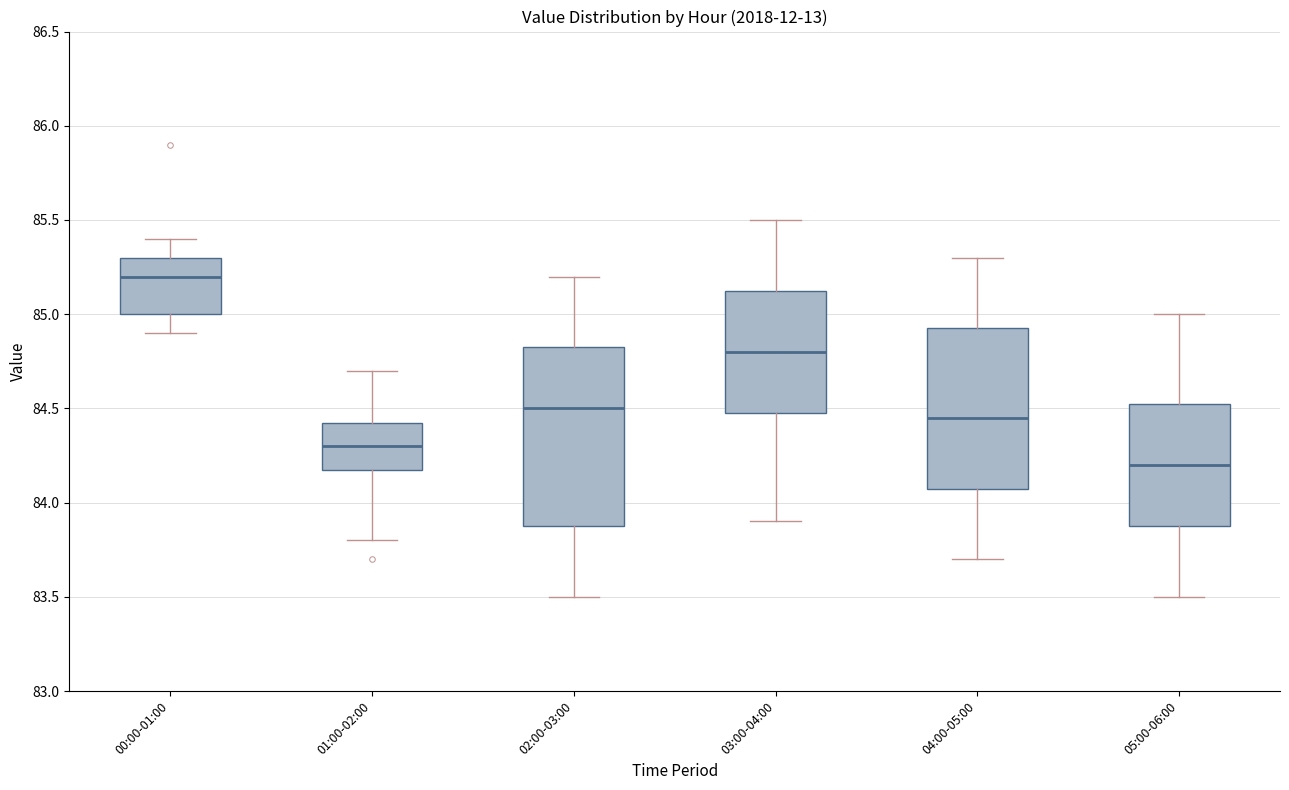

Comparing the boxes themselves (not the whiskers), which one is the tallest?

02:00-03:00